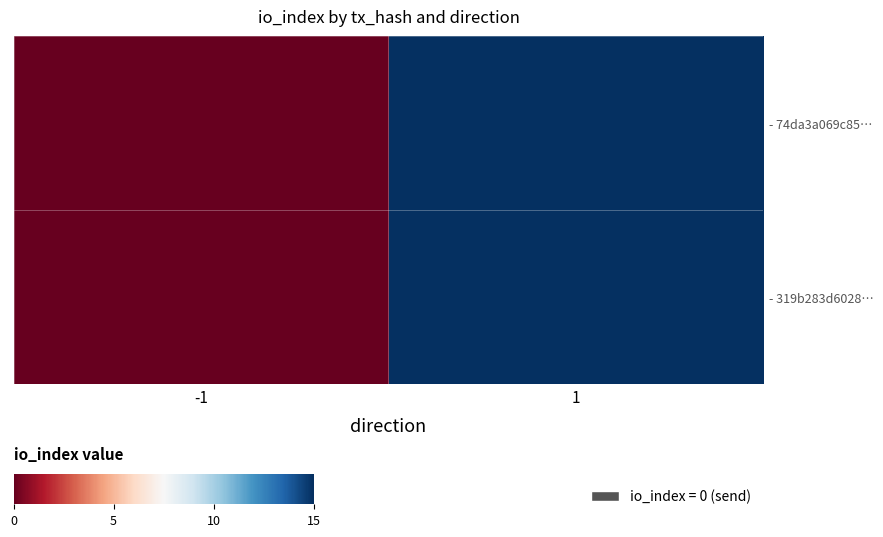

Count the number of categories in the chart.

2